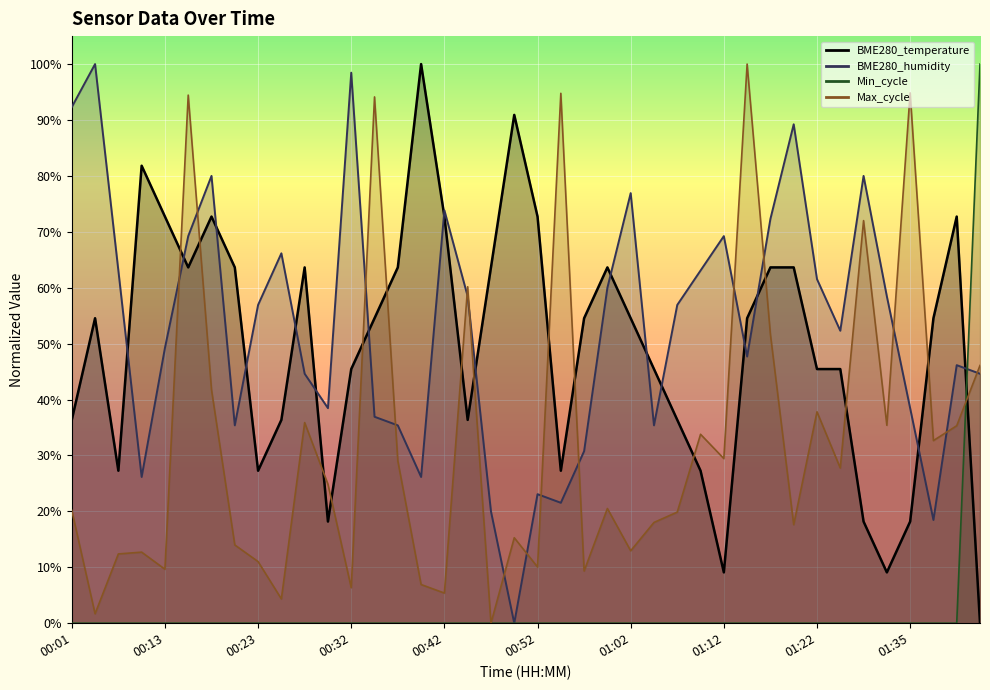

What is the greatest value displayed?

1.0